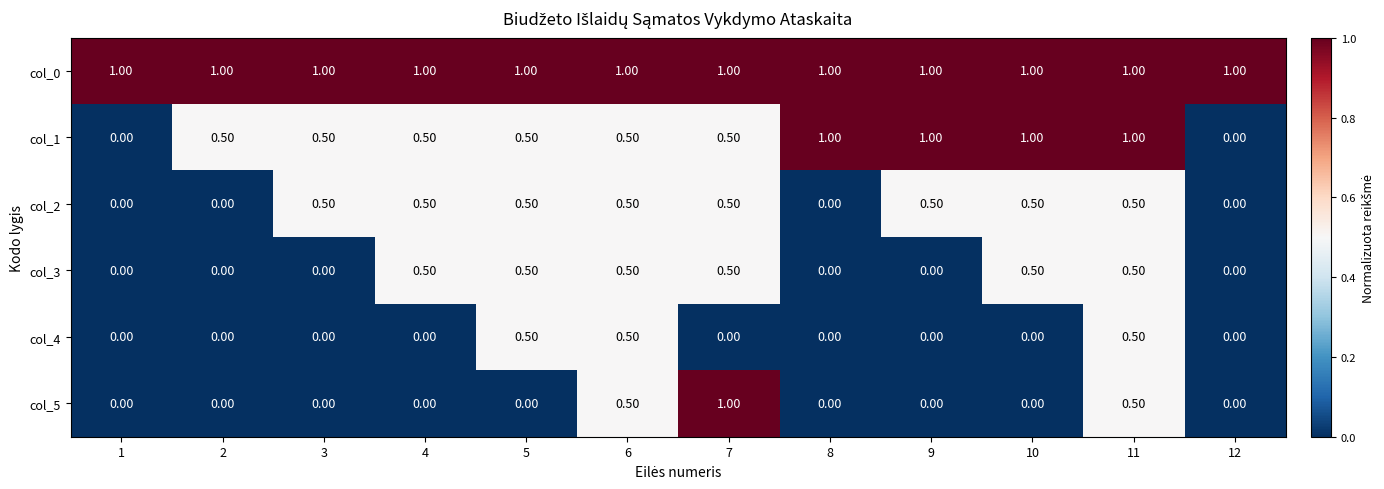

What is the difference between the maximum and minimum values in the col_3 series?

0.5